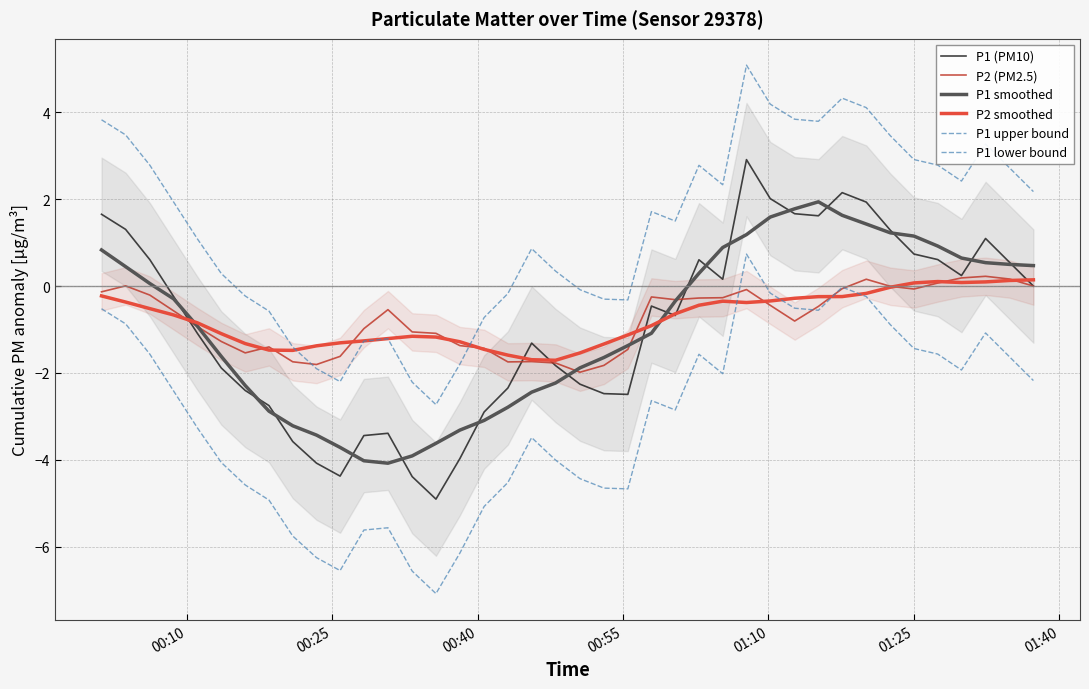

Is it true that P1 upper bound equals -1.1 at 10?

False